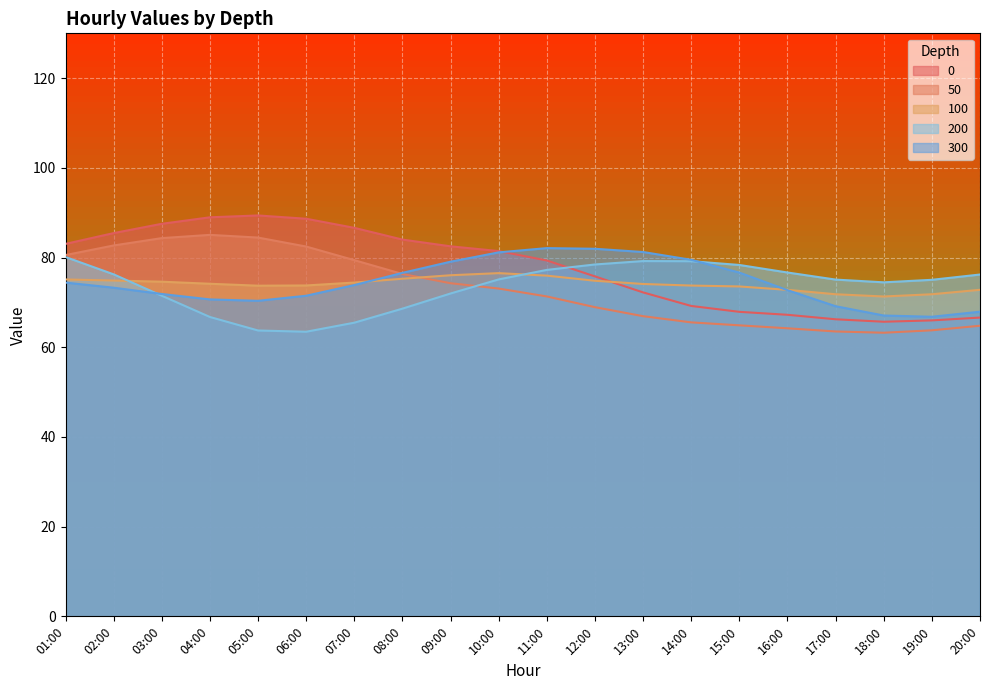

What is the minimum value for 0?

65.7